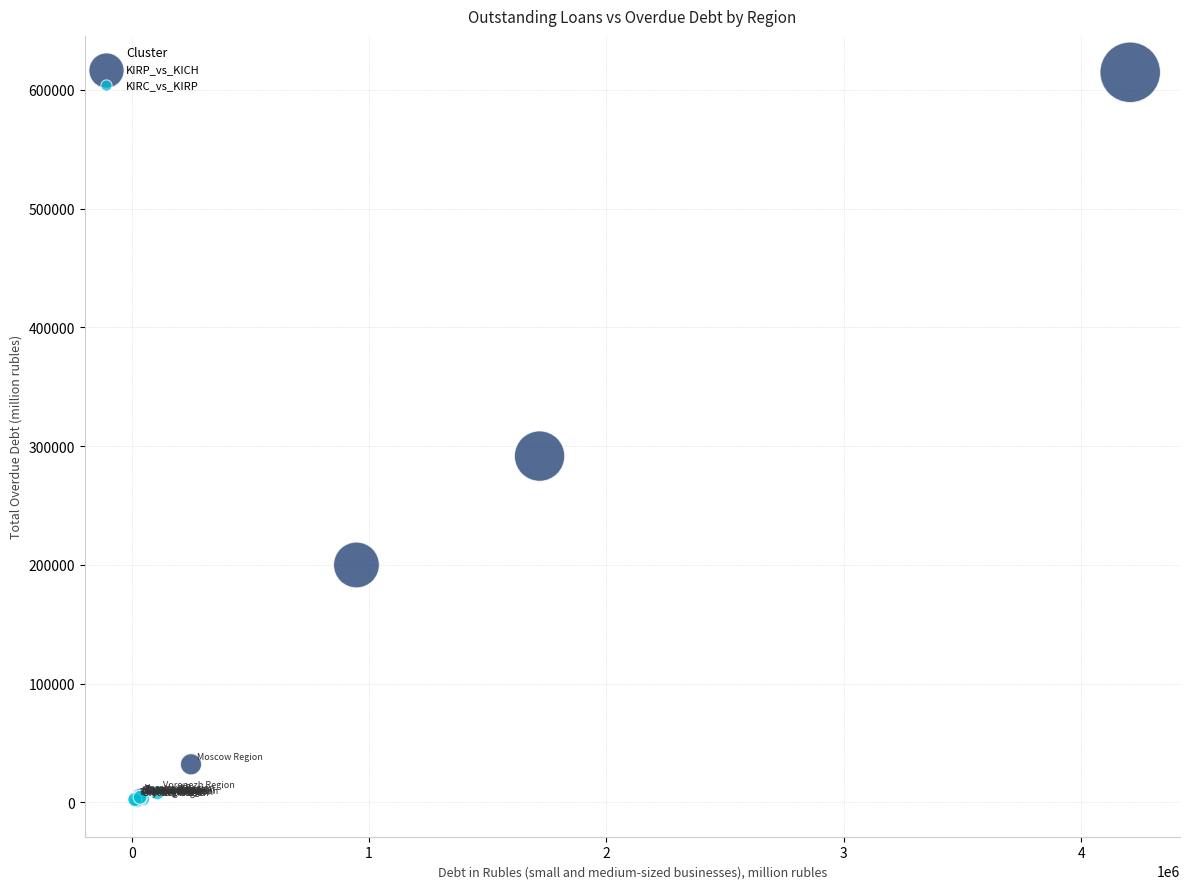

Which series contains the highest Y value?

KIRP_vs_KICH